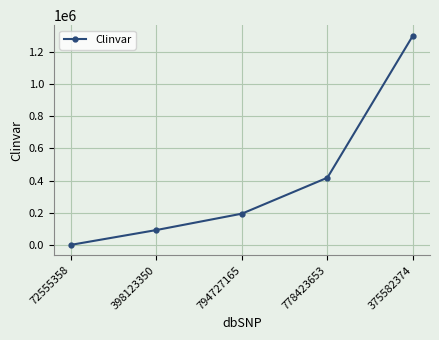

How many lines are shown in the chart?

1